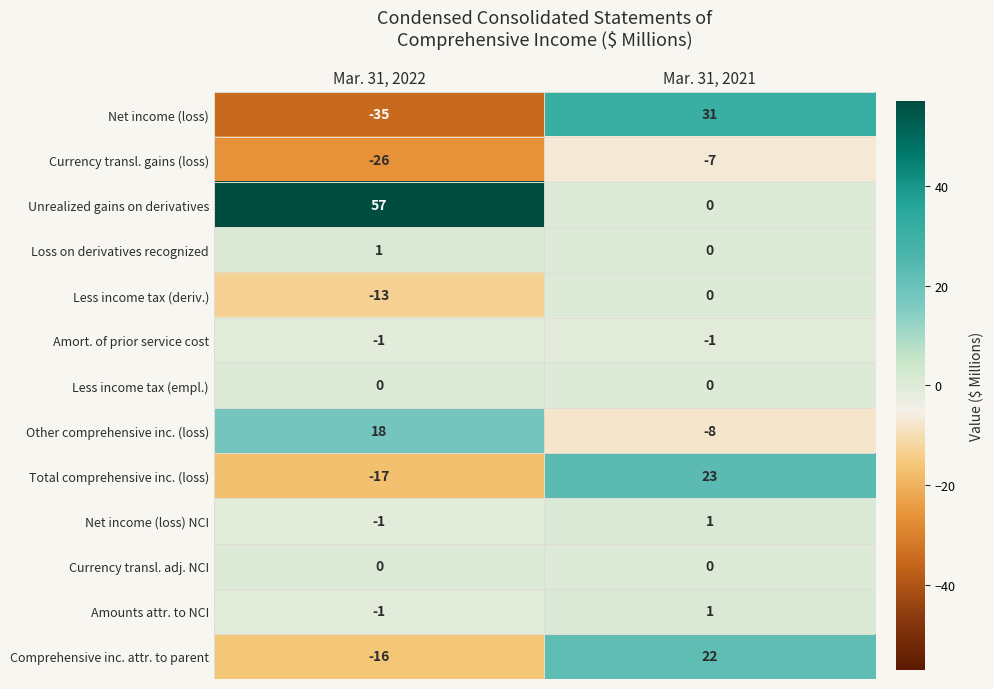

What is the difference between the Comprehensive inc. attr. to parent values at Mar. 31, 2022 and Mar. 31, 2021?

38